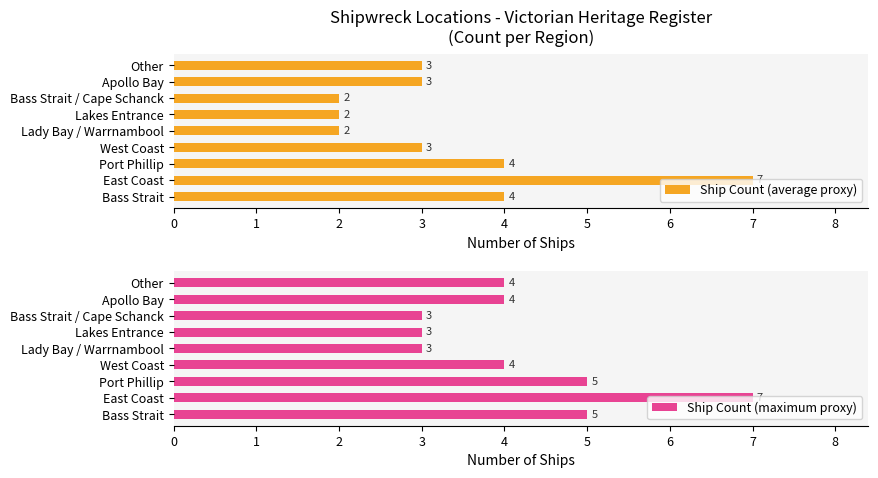

What is the highest value of the Ship Count (average proxy) series?

7